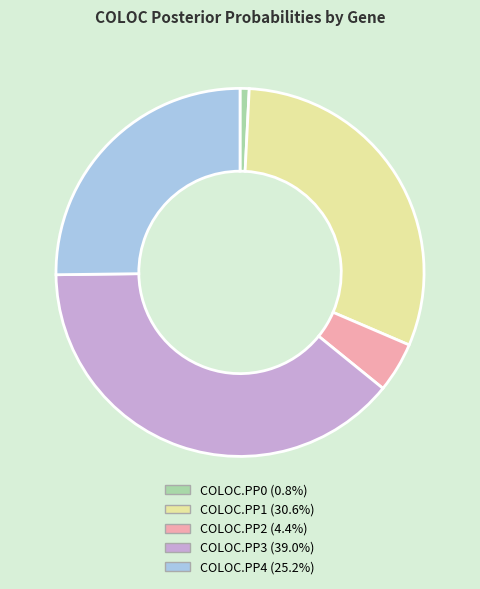

Is the sum of COLOC.PP2 and COLOC.PP0 greater than half?

No